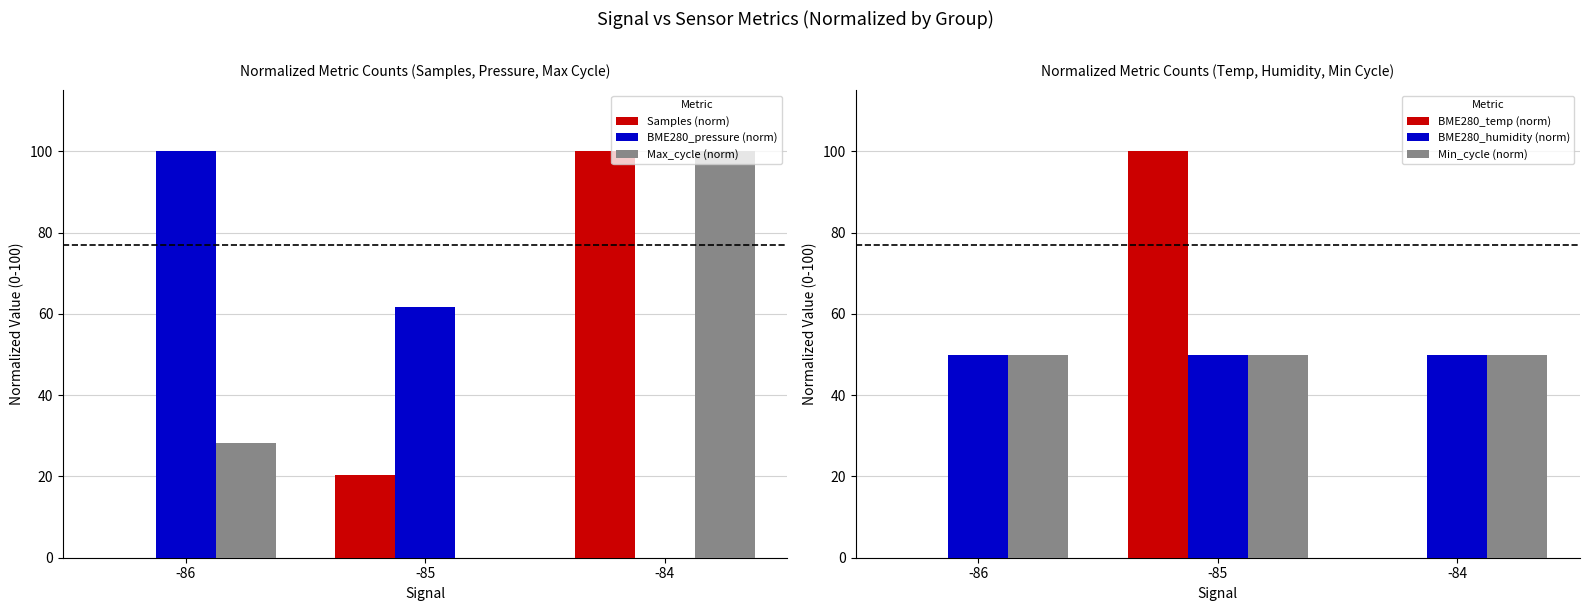

Rank the series by their maximum value, from highest to lowest.

Samples (norm), BME280_pressure (norm), Max_cycle (norm), BME280_temp (norm), BME280_humidity (norm), Min_cycle (norm)